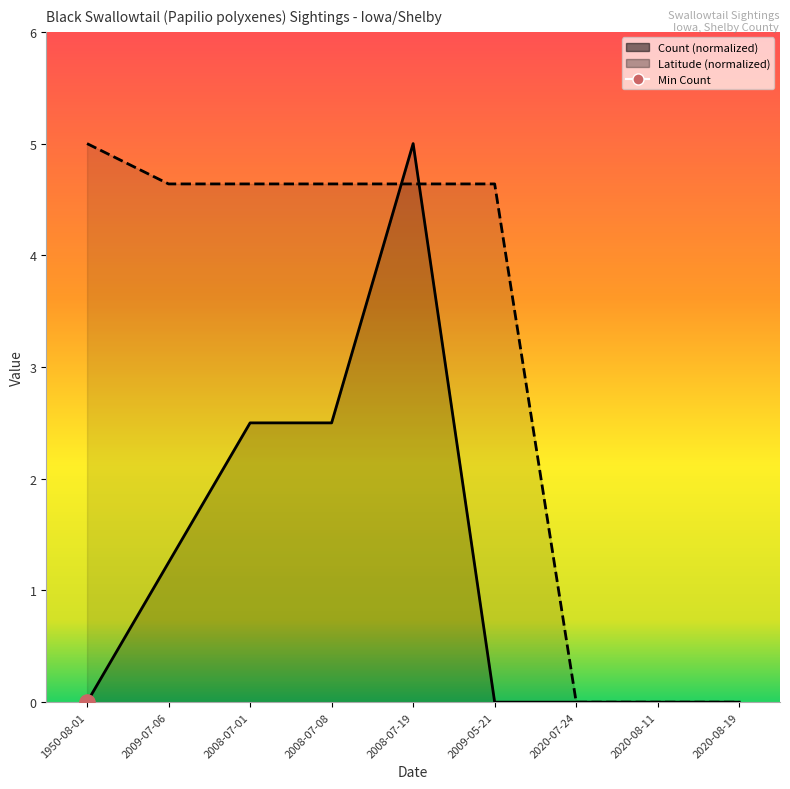

At which category is the sum across all series the highest?

2008-07-19